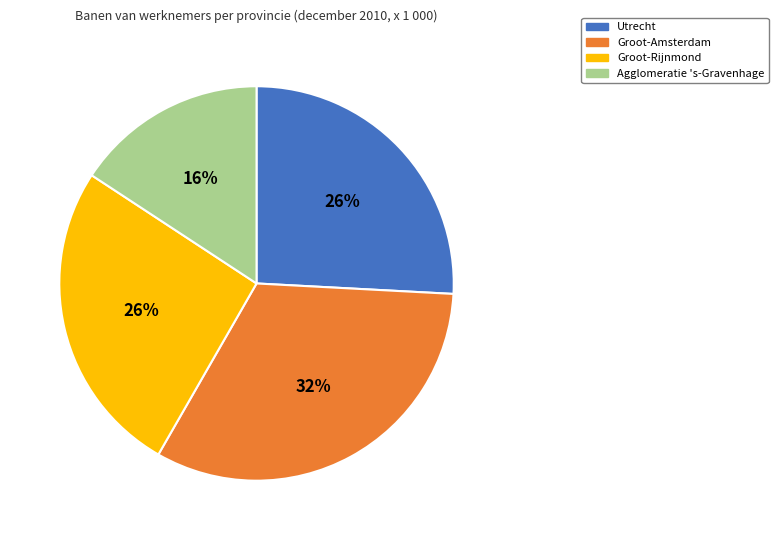

How many segments does this pie chart have?

4